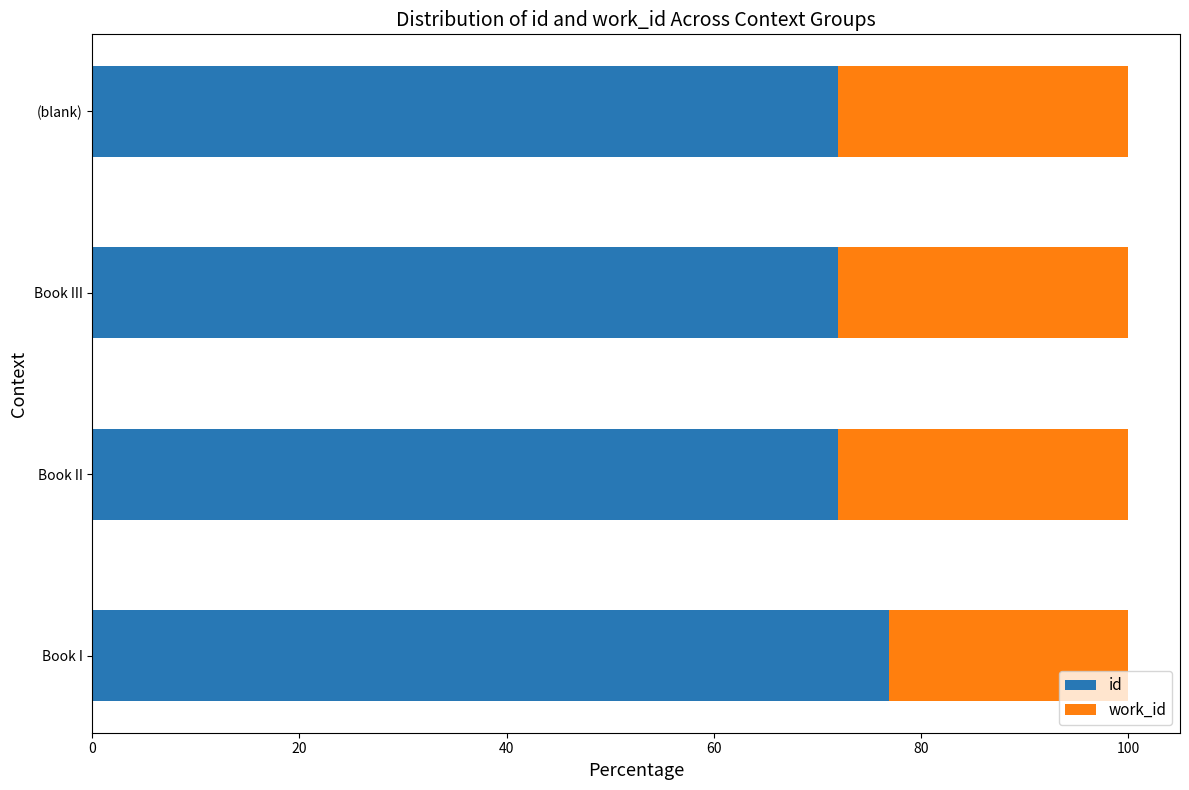

What is the lowest value of the id series?

72.0